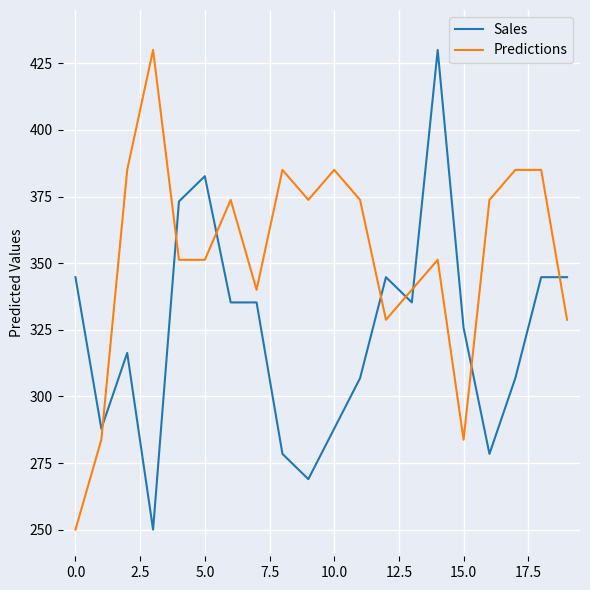

What is the smallest value displayed?

250.0